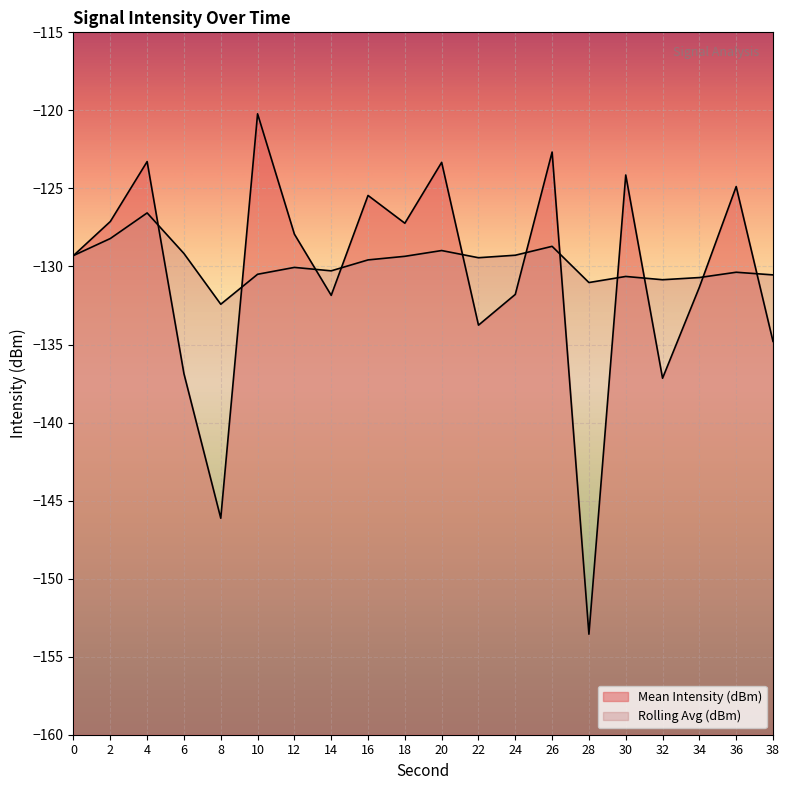

What is the sum of all Rolling Avg (dBm) values?

-2596.0